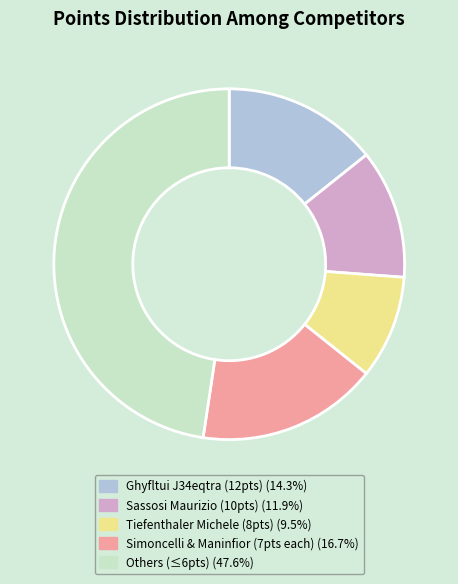

Combined, do Ghyfltui J34eqtra (12pts) (14.3%) and Simoncelli & Maninfior (7pts each) (16.7%) account for over 50%?

No